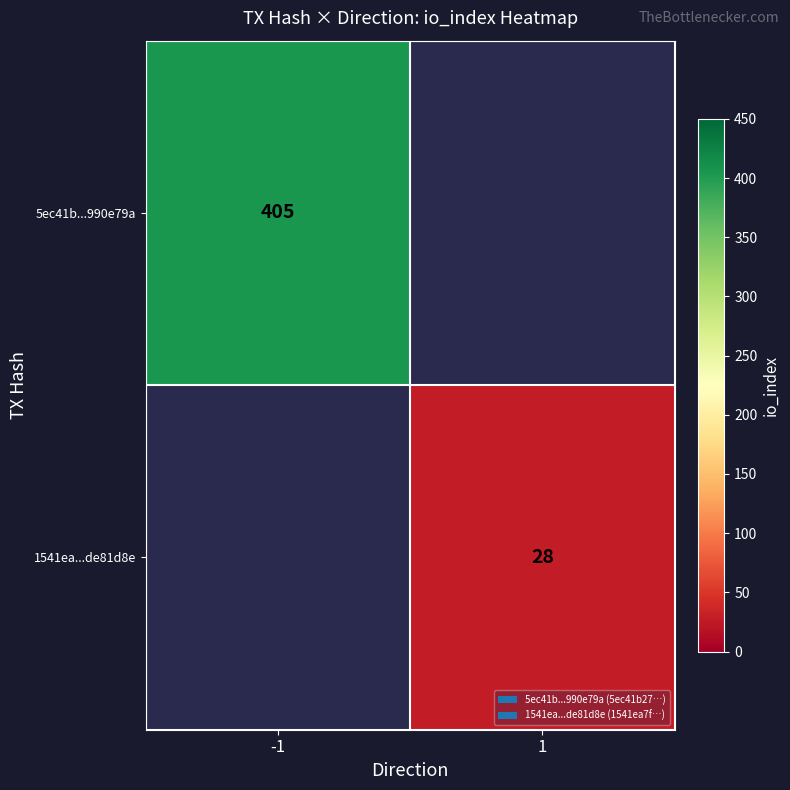

True or false: 5ec41b...990e79a has a value of 405 at -1.

True